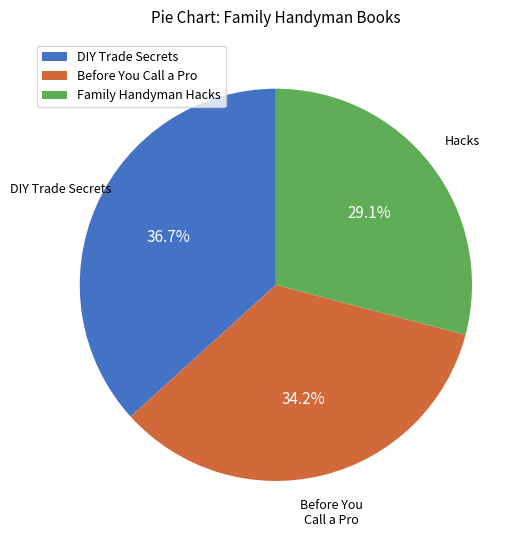

Which slice is the smallest?

Family Handyman Hacks